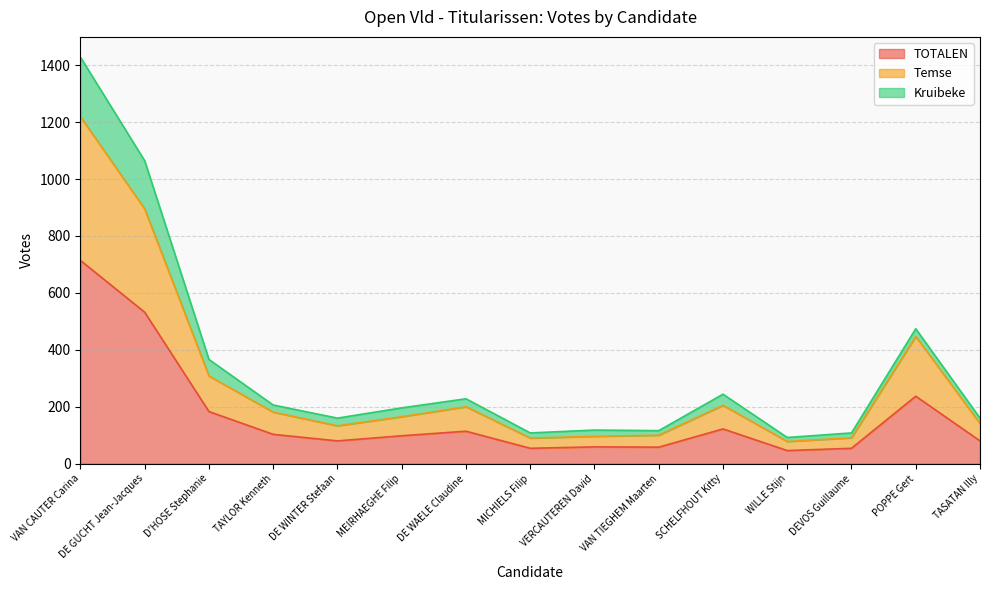

True or false: TOTALEN and Temse cross at least once.

False